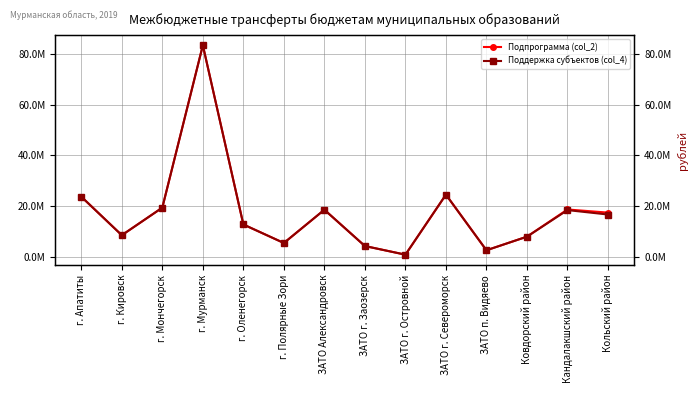

Rank the series at Ковдорский район from highest to lowest value.

Подпрограмма (col_2), Поддержка субъектов (col_4)